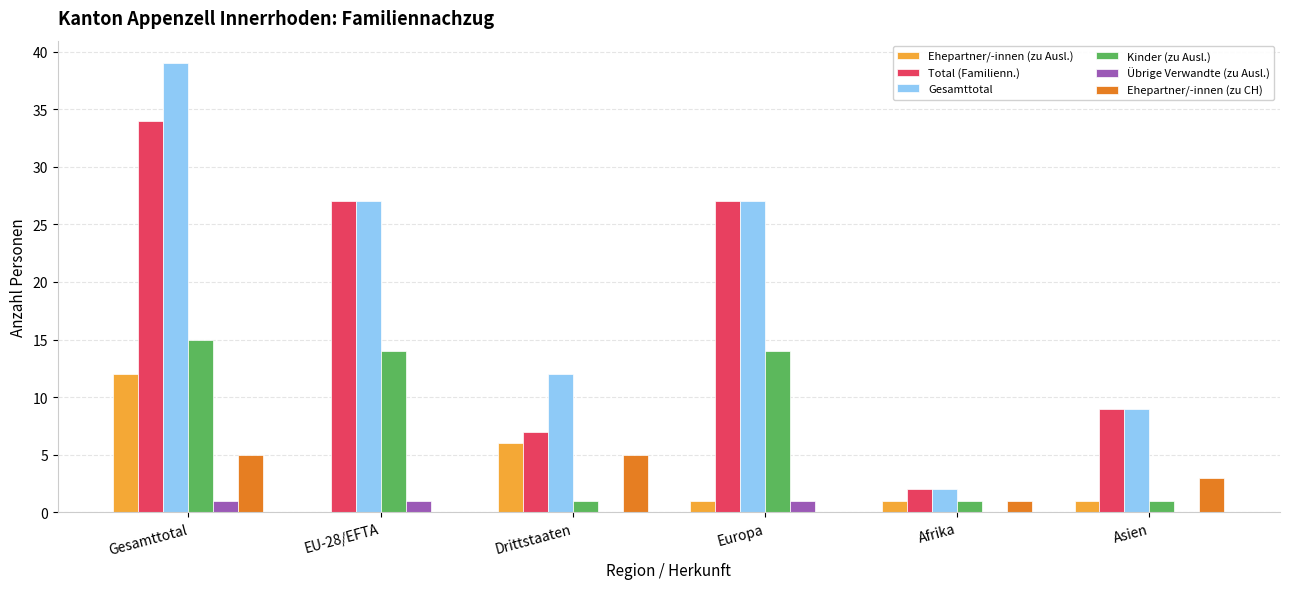

What is the difference between the Total (Familienn.) values at Asien and Afrika?

7